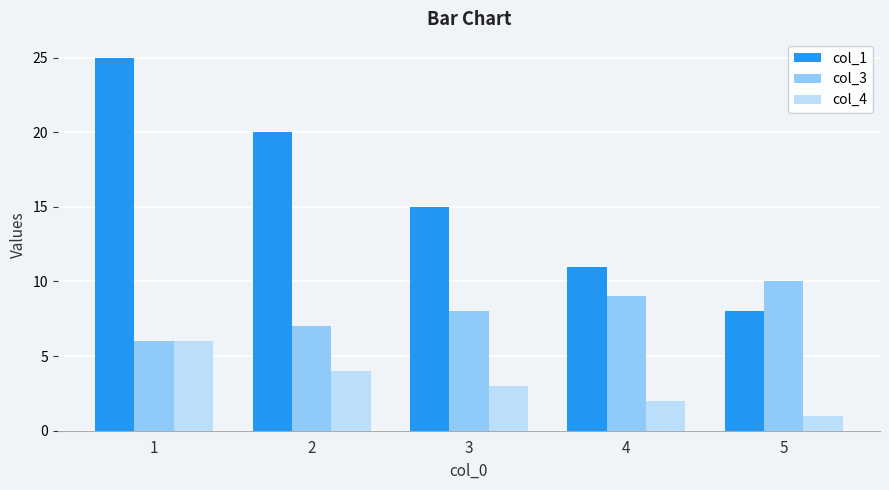

Which category has the lowest value in the col_3 series?

1